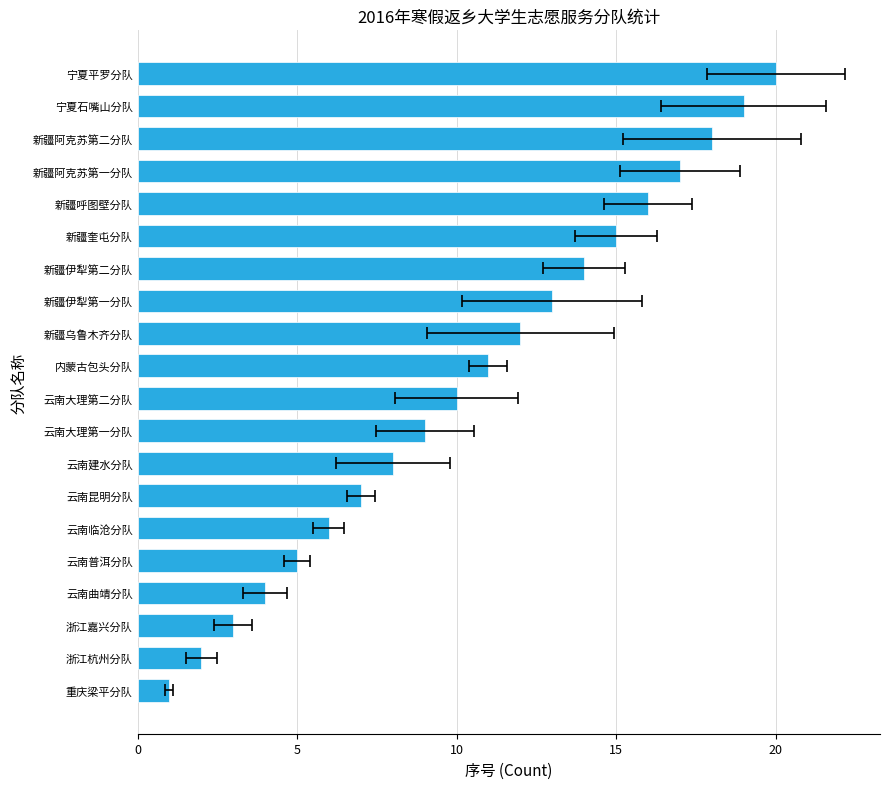

Does the chart contain any negative values?

No